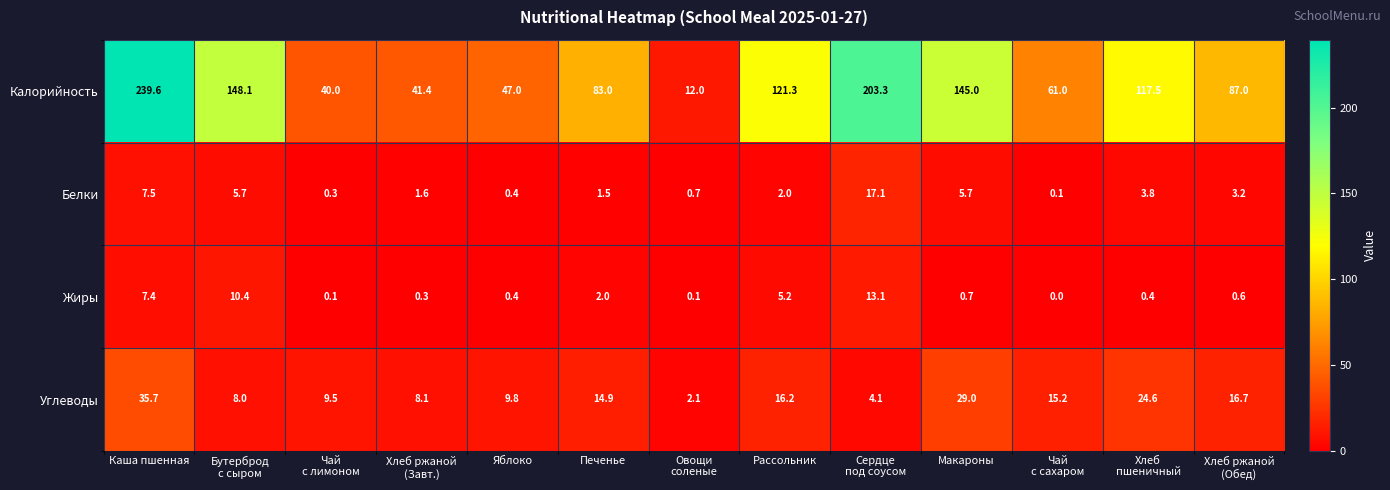

What is the spread (max minus min) of values at Хлеб ржаной
(Обед)?

86.4